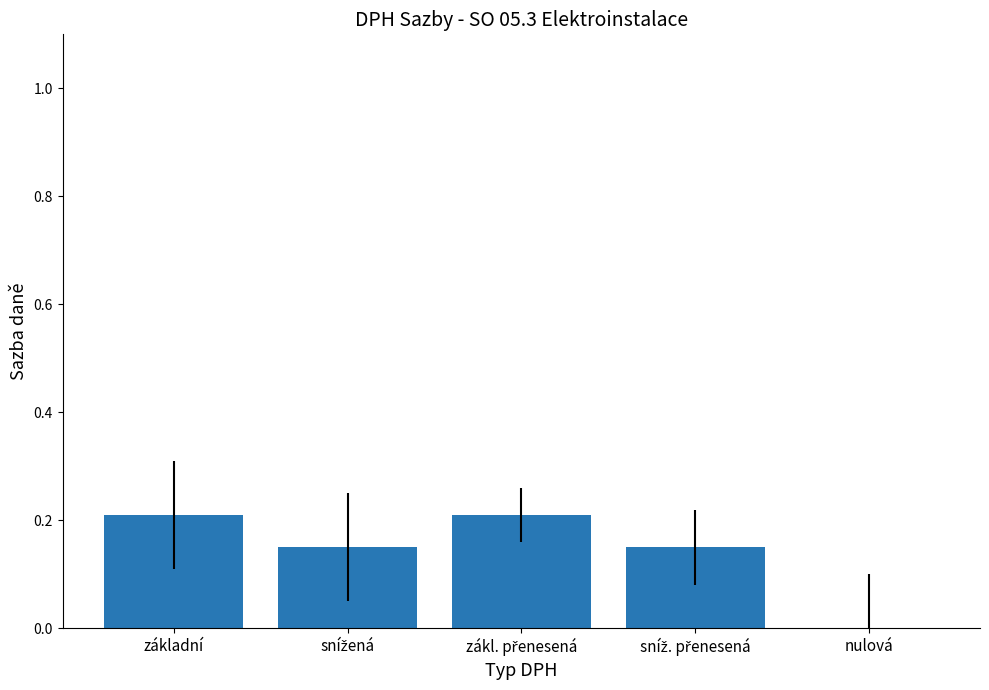

True or false: the data shows 0.2 at základní.

True